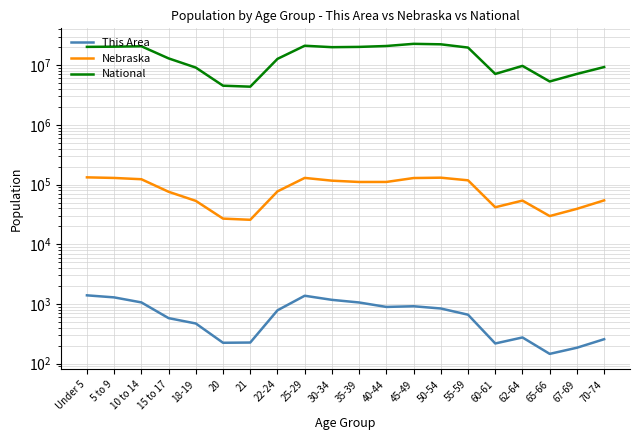

Does the chart display data point markers on the line(s)?

No